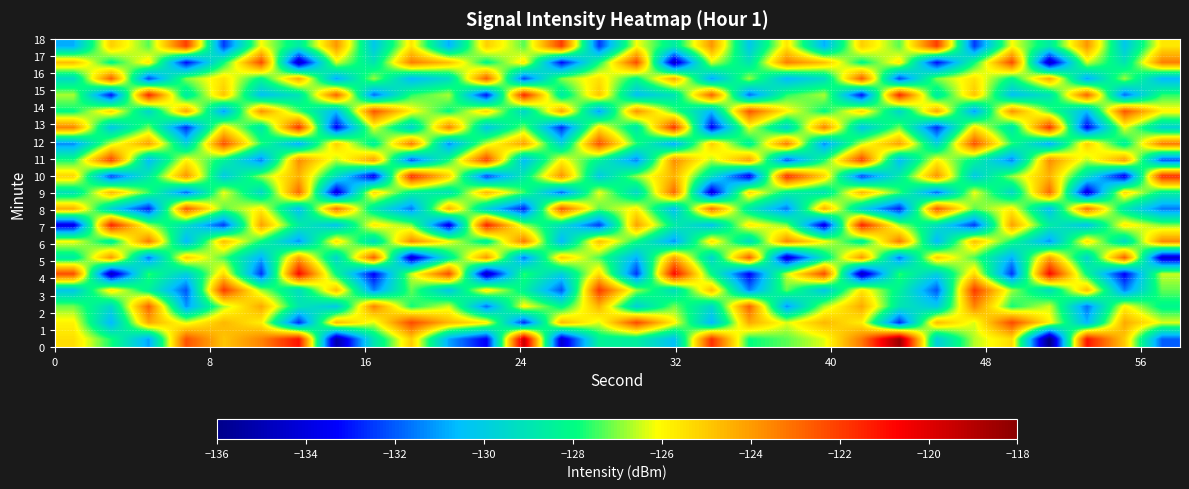

What is the minimum value shown in the chart?

-136.2